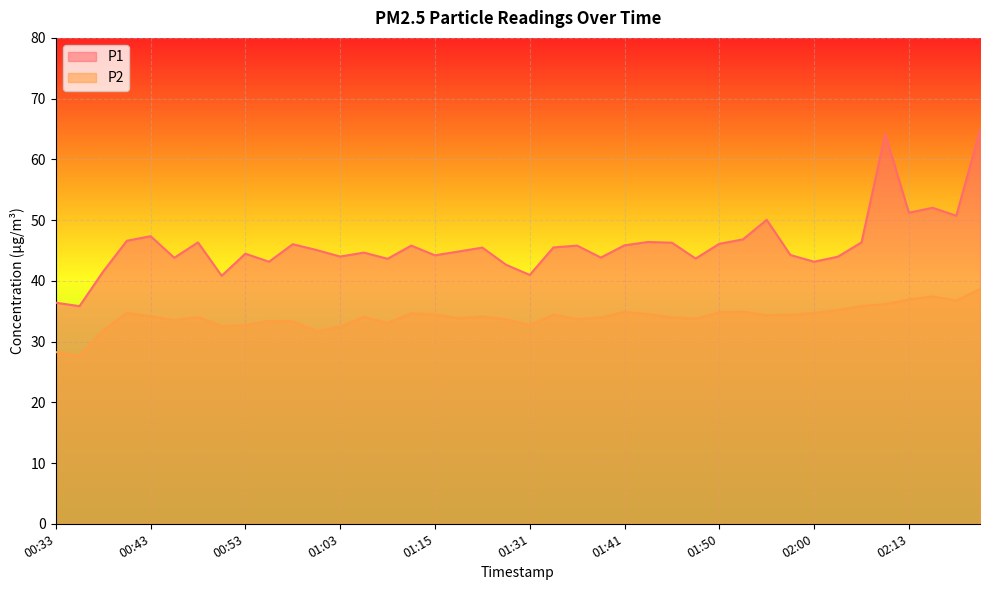

Does the chart display data point markers on the line(s)?

No